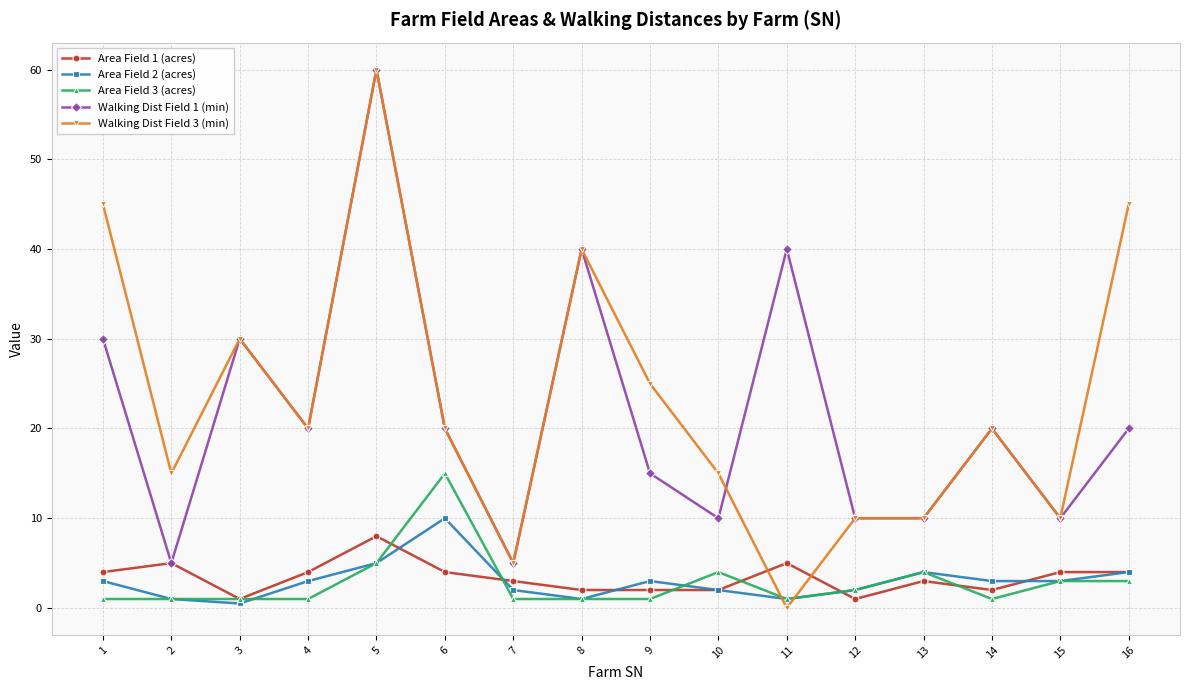

What is the greatest value displayed?

60.0